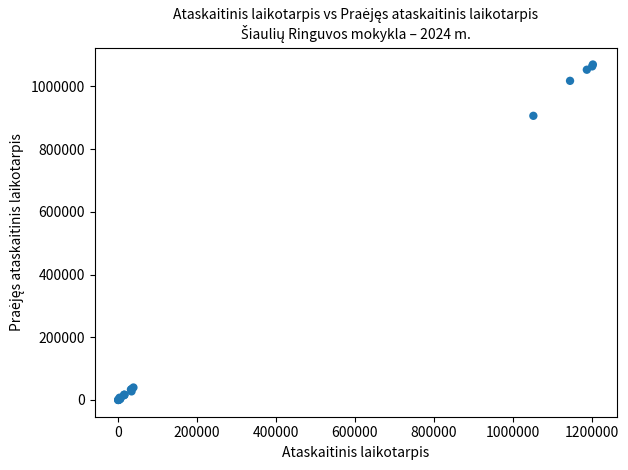

What Y value in the scatter plot is closest to 534862?

906082.1